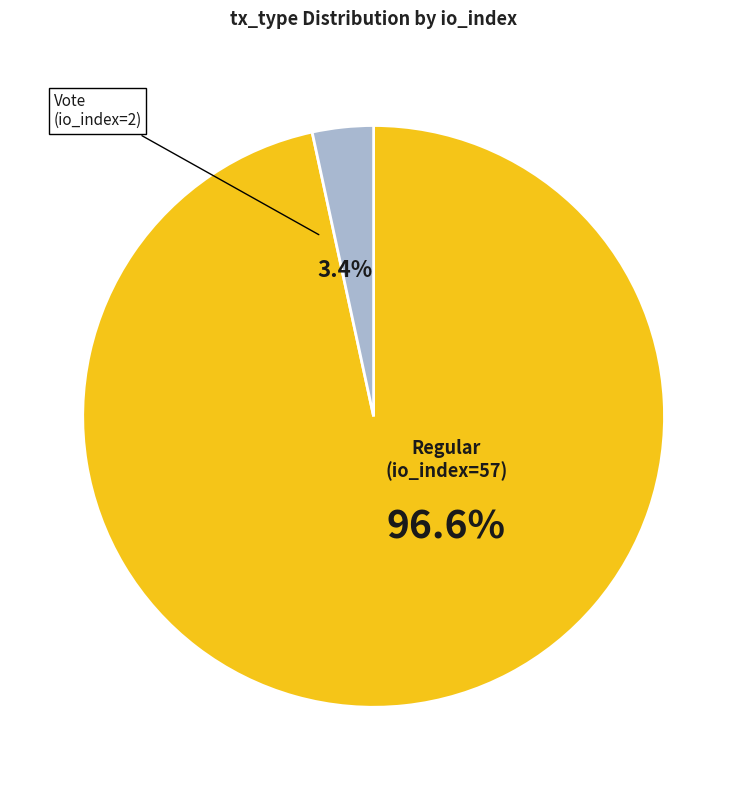

Is there any slice that represents more than half of the pie?

Yes